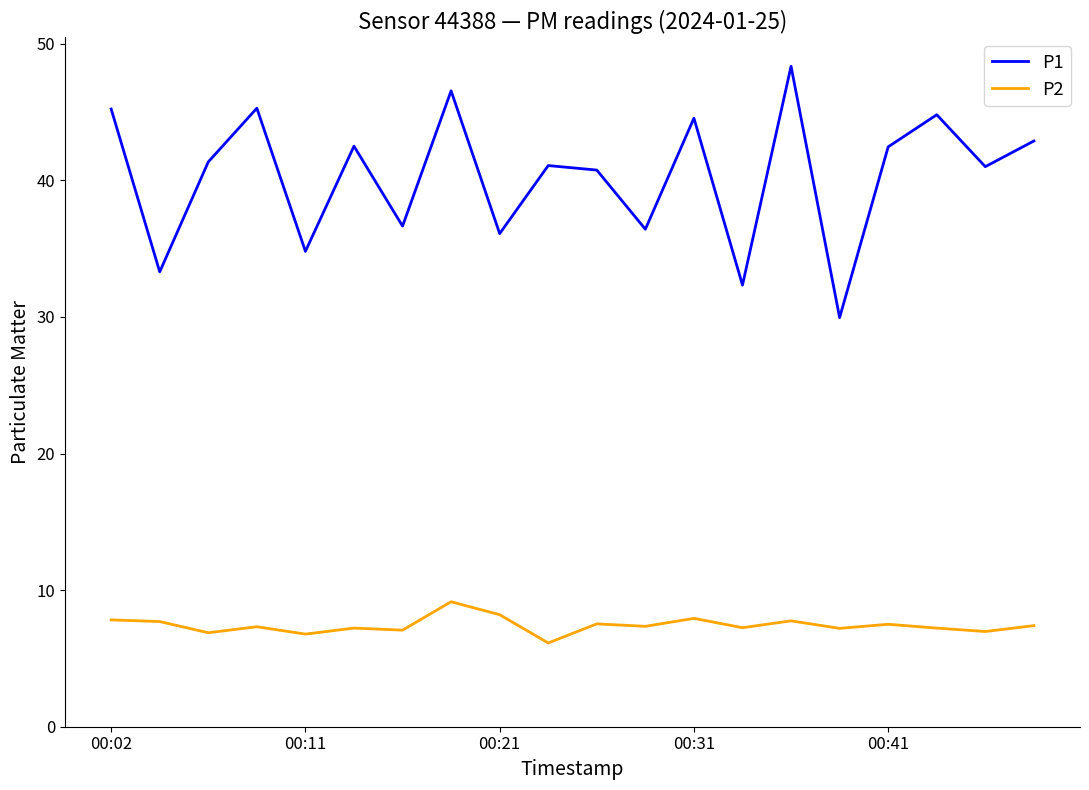

Which series has the largest total across all categories?

P1